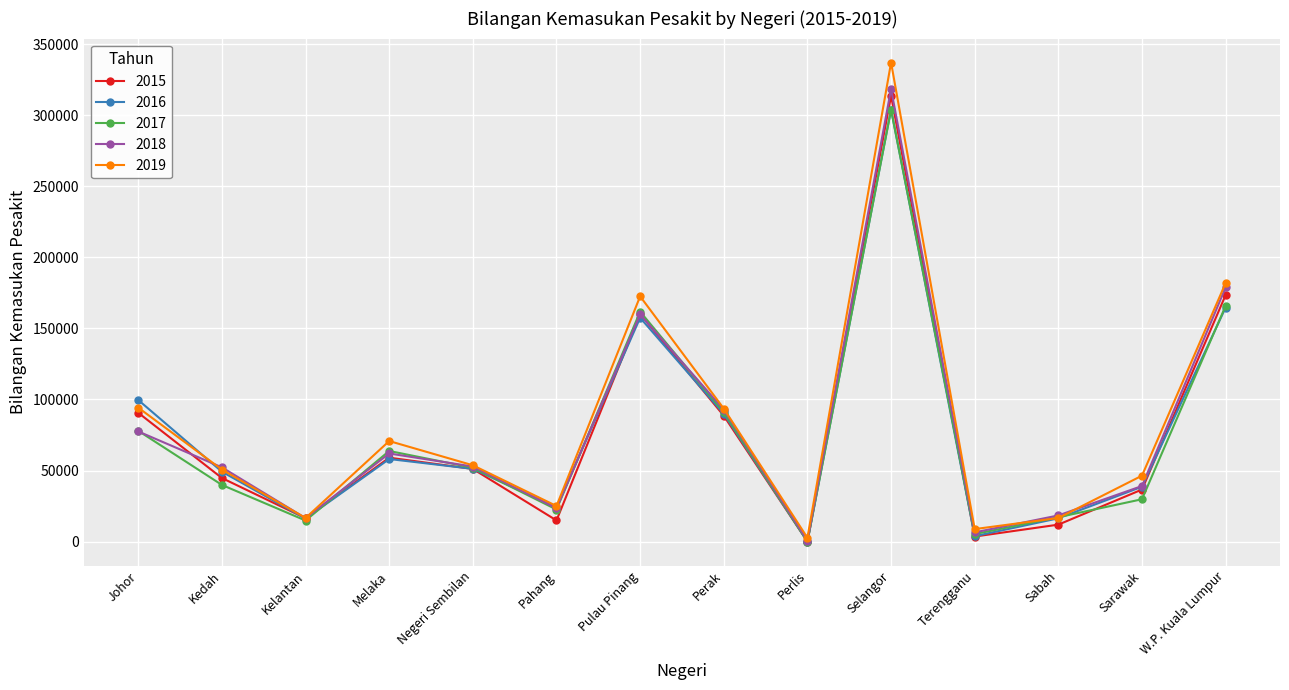

Is it true that 2016 equals 4621 at Sabah?

False